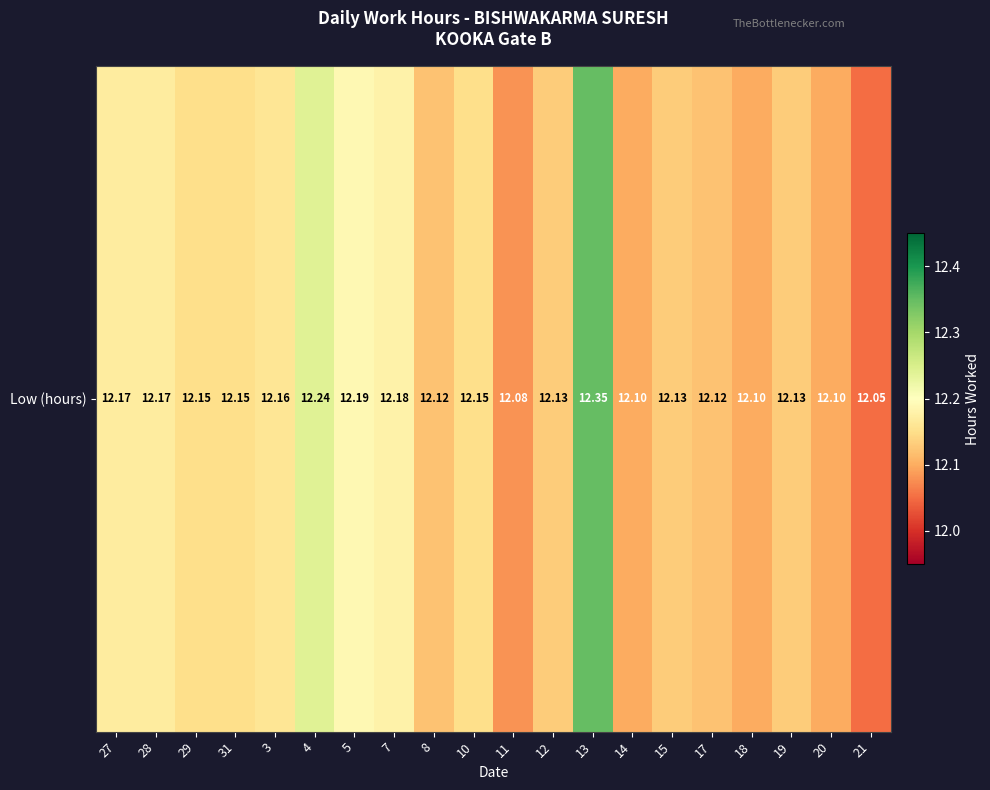

Read the value at 19.

12.1